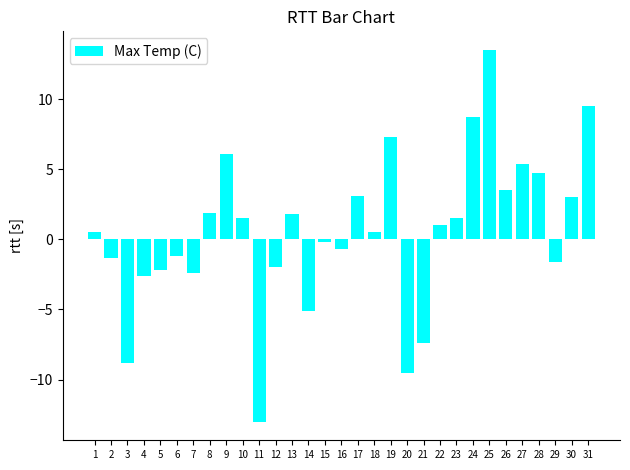

How many categories are shown in the chart?

31